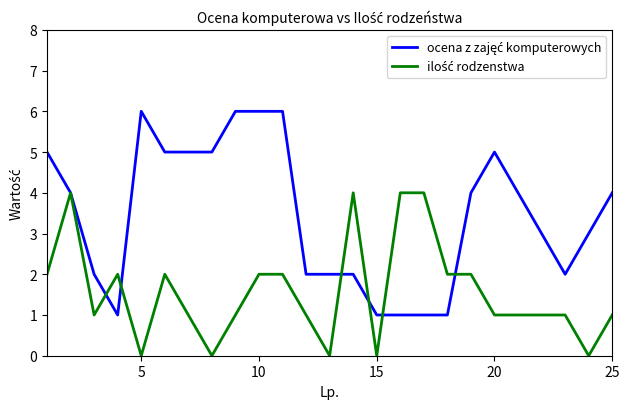

What is the greatest value displayed?

6